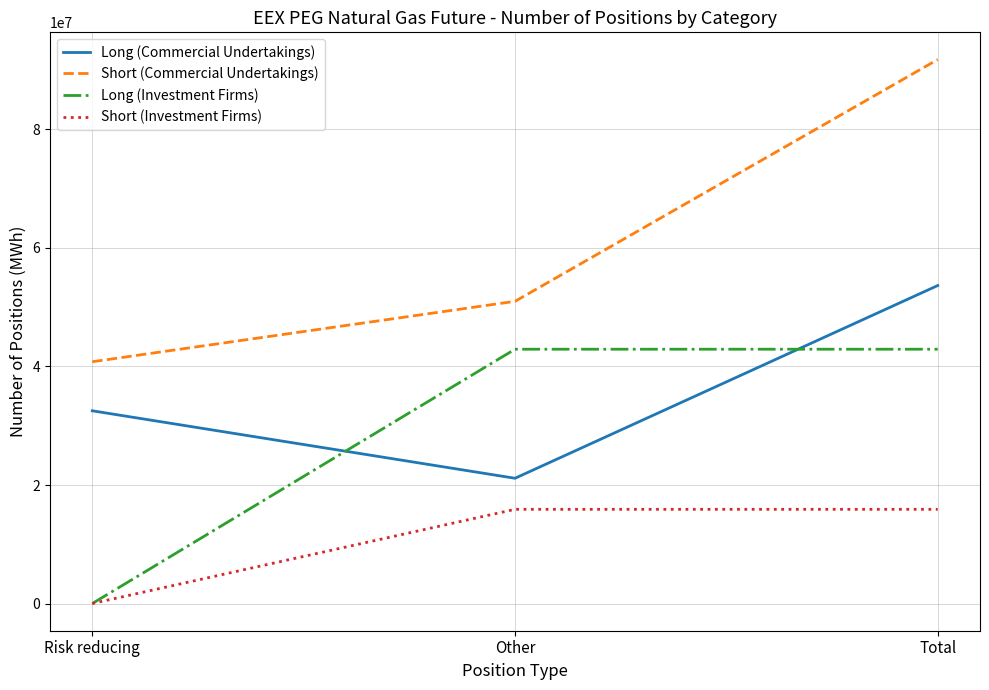

What is the difference between the maximum and minimum values in the Short (Commercial Undertakings) series?

50997340